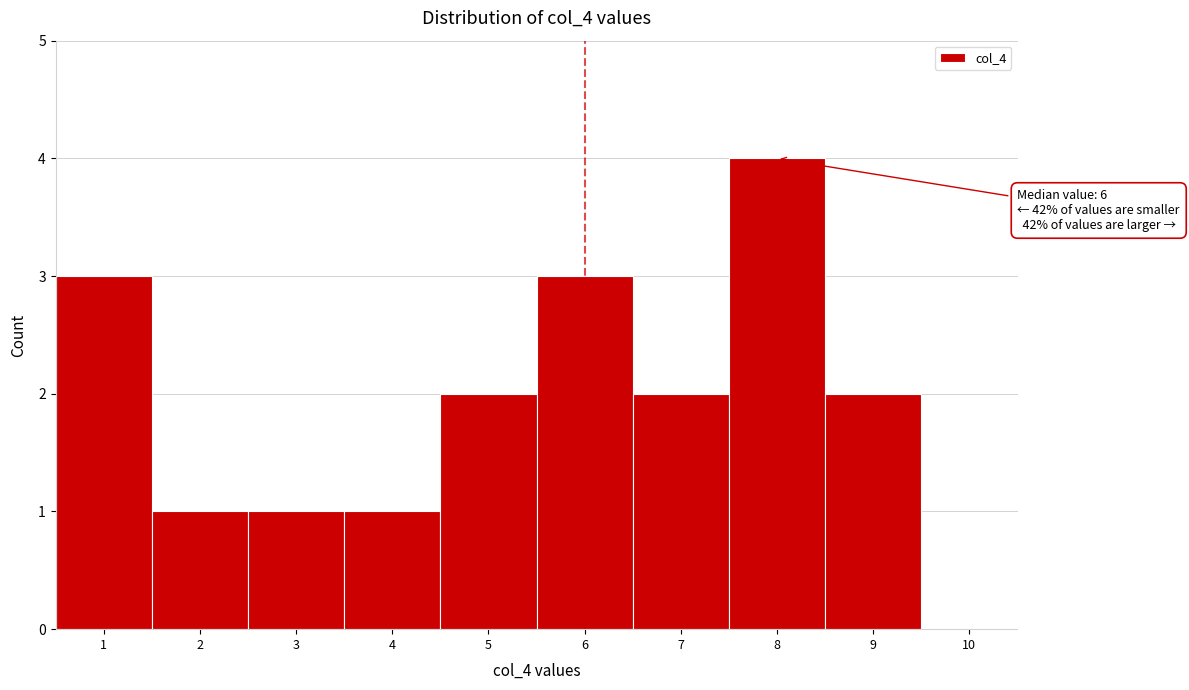

Which range on the x-axis has the tallest bar?

7.5 to 8.5